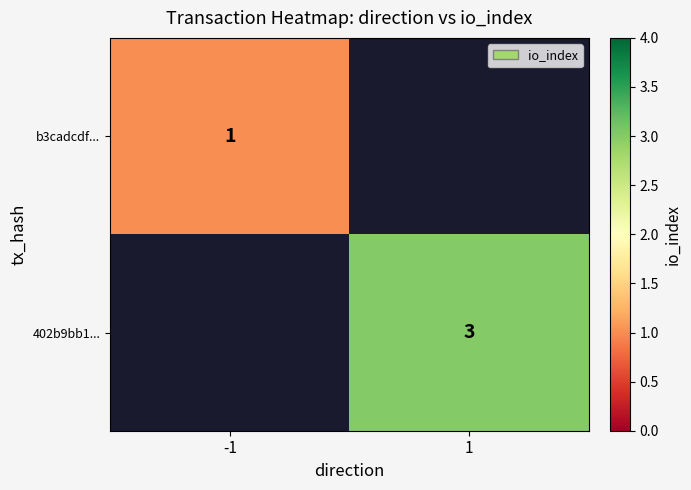

At which category does the chart reach its peak across all series?

1